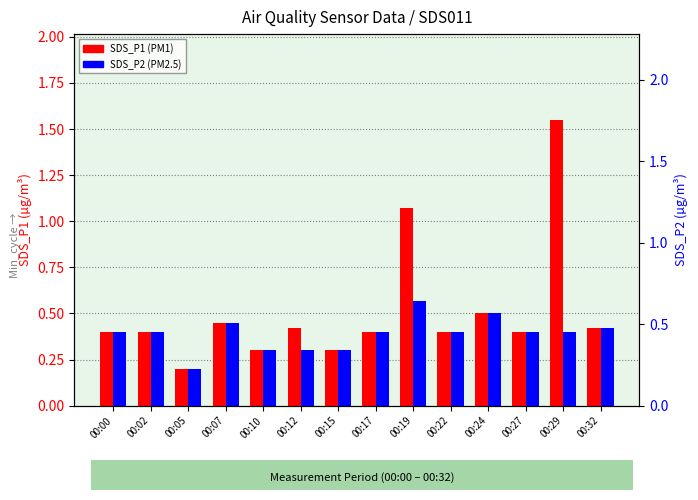

Which series has the largest range (max minus min)?

SDS_P1